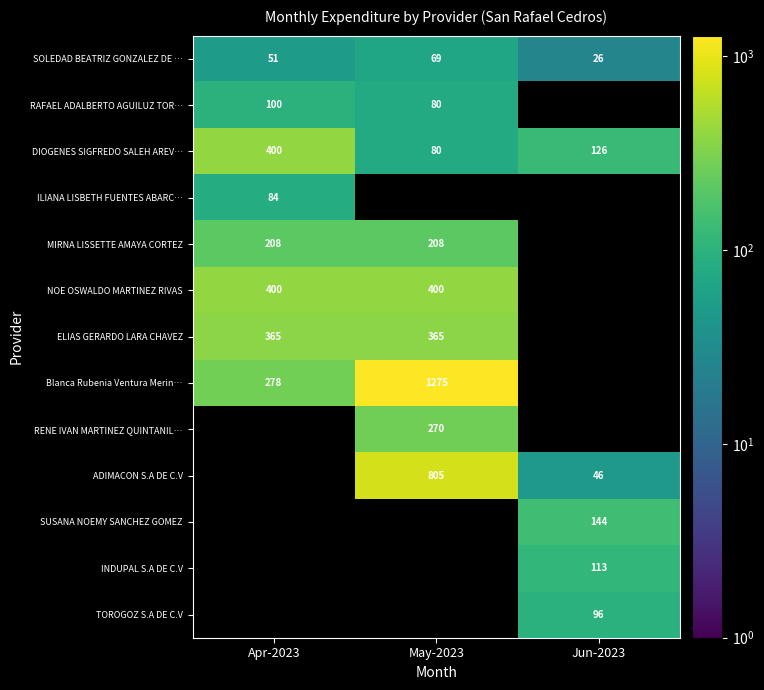

Which category has the lowest value across all series?

Jun-2023